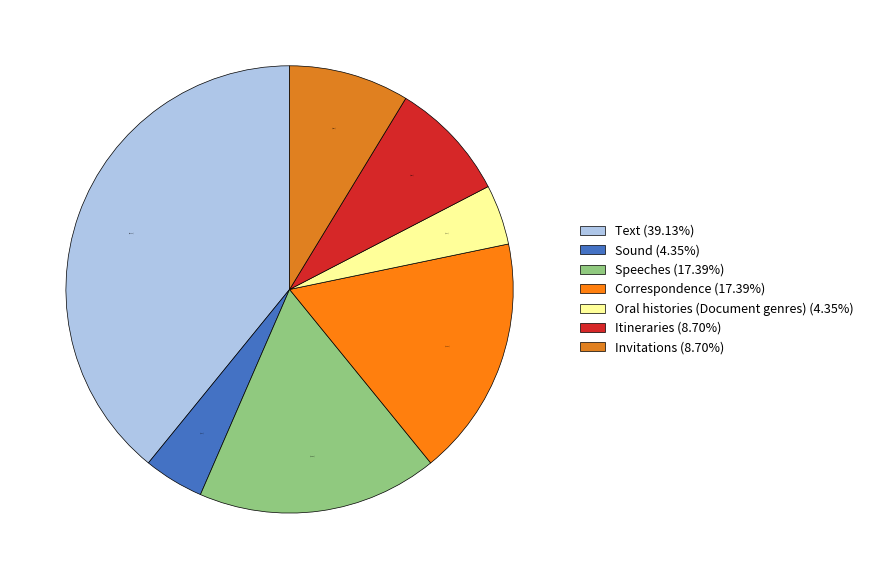

How many slices are in this pie chart?

7